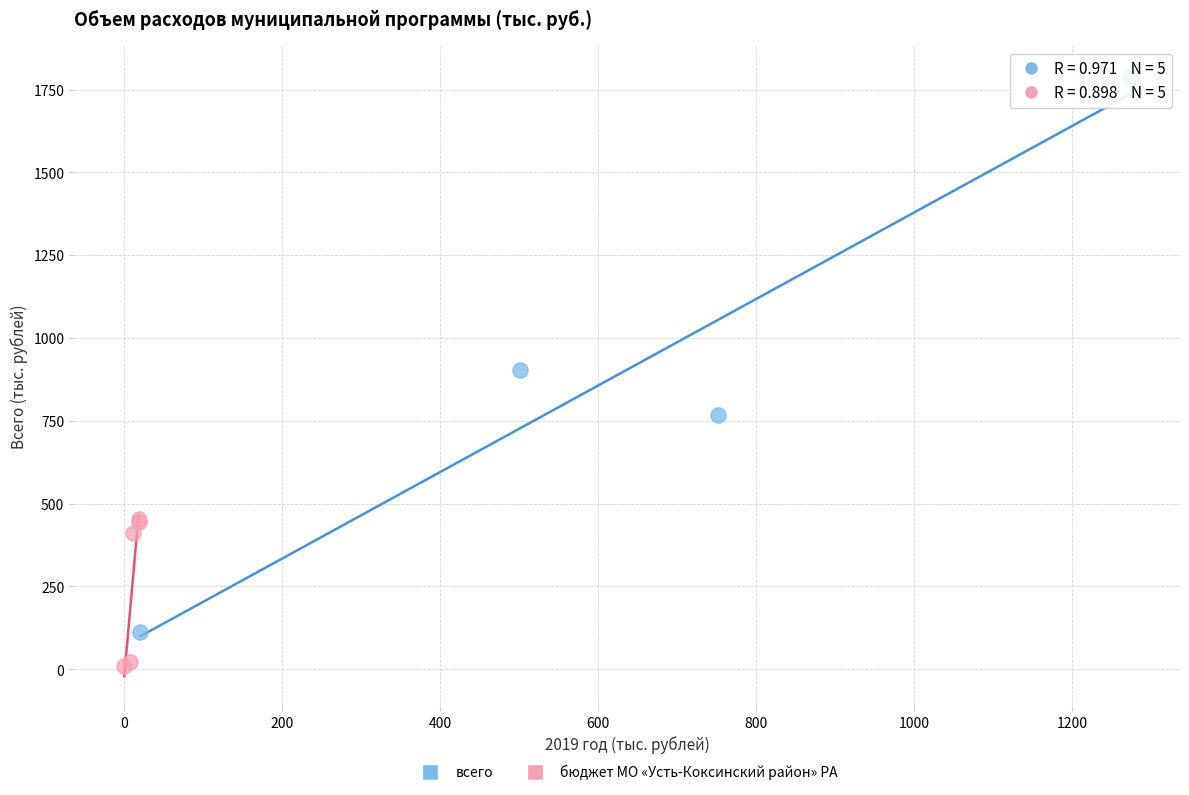

Which series reaches the minimum Y coordinate?

бюджет МО «Усть-Коксинский район» РА